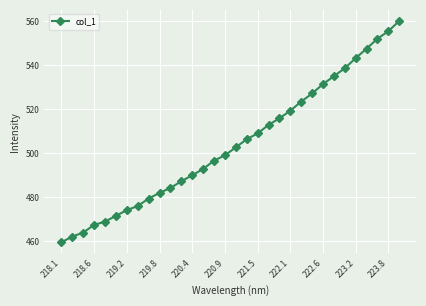

What is the maximum value shown in the chart?

560.2